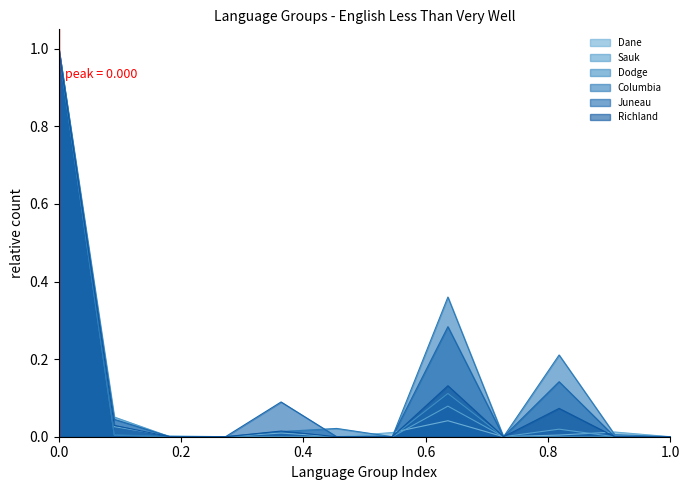

What is the highest value of the Dane series?

1.0